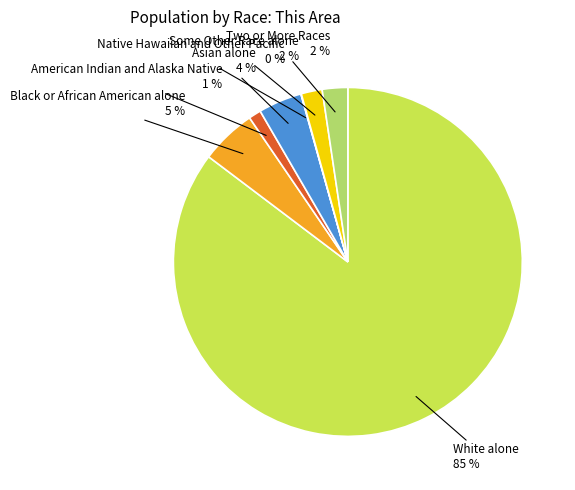

To the nearest percent, what is the average slice percentage?

14%